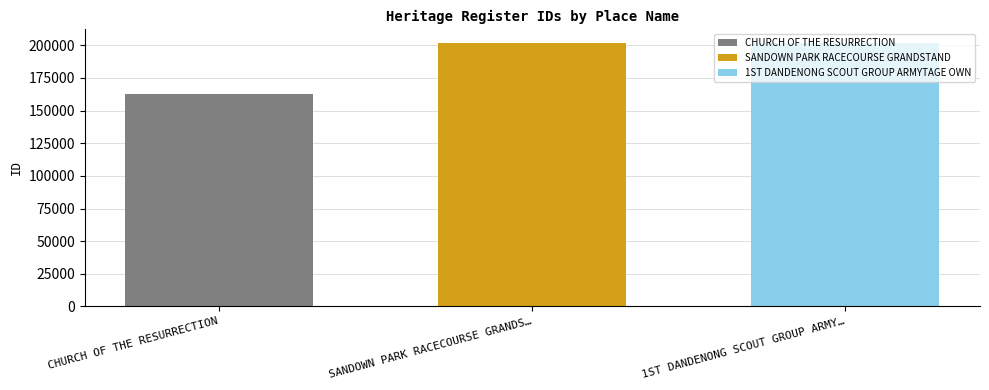

What is the lowest value of the 1ST DANDENONG SCOUT GROUP ARMYTAGE OWN series?

201973